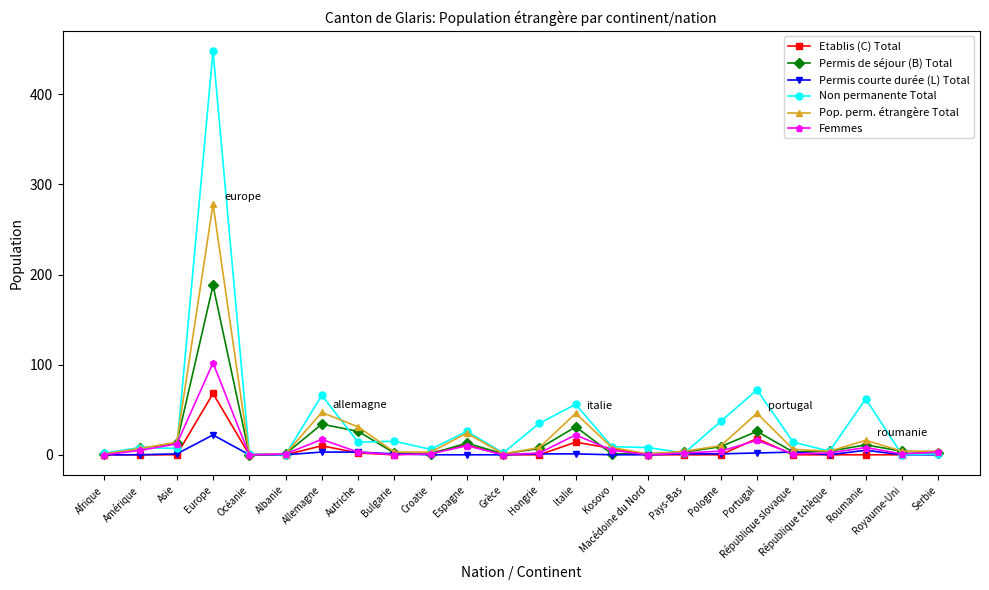

What is the label of the 8th point from the right?

Pays-Bas